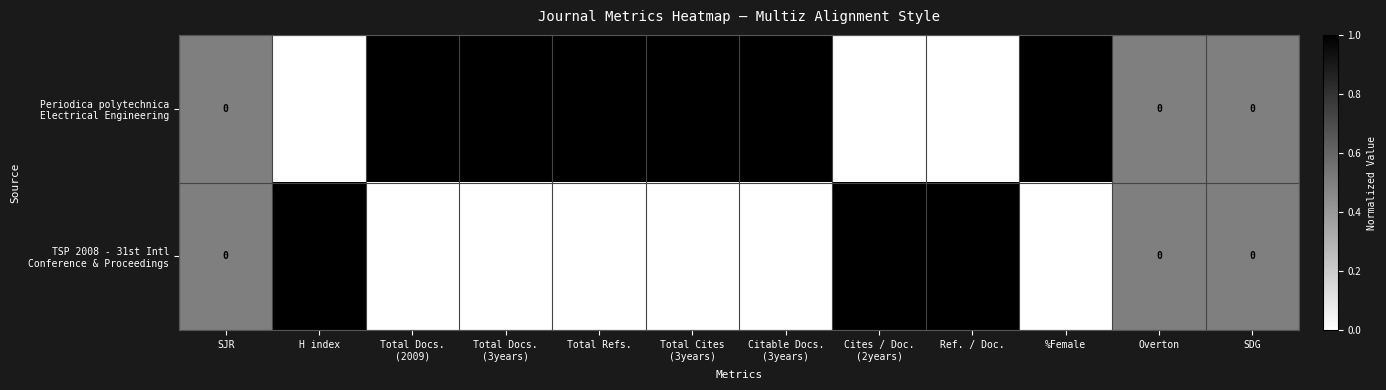

At which category does the chart reach its peak across all series?

Total Refs.